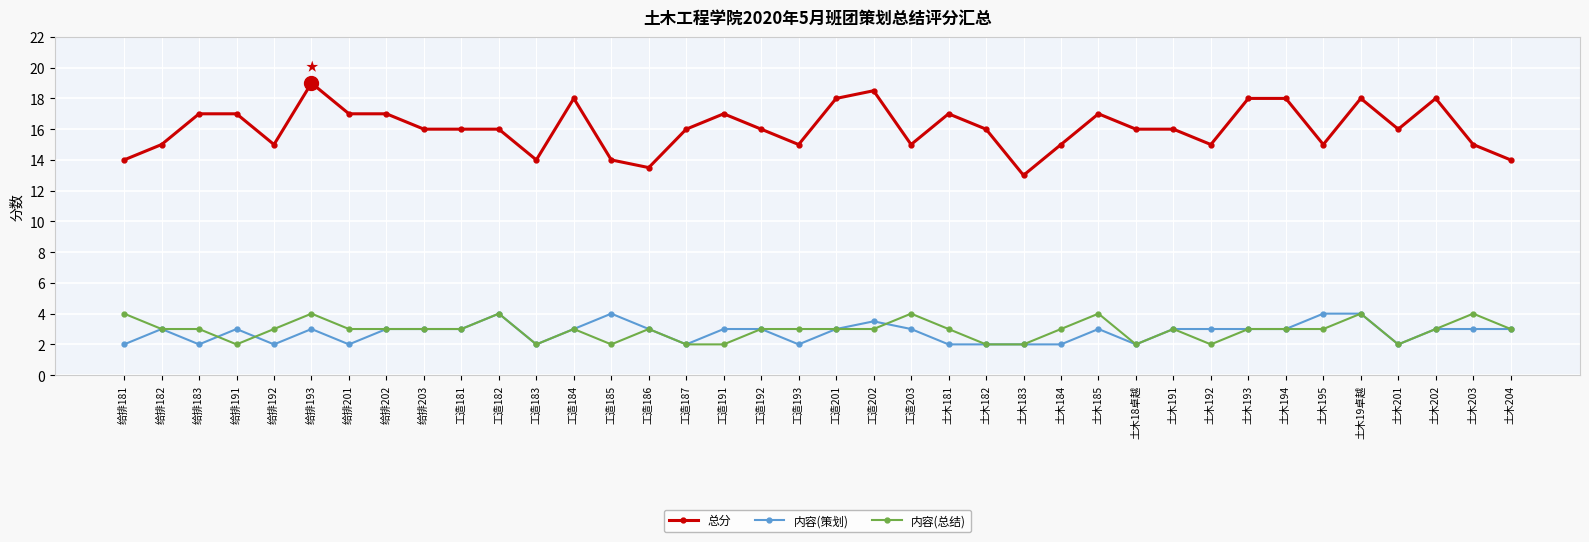

True or false: 内容(策划) and 总分 cross at least once.

False